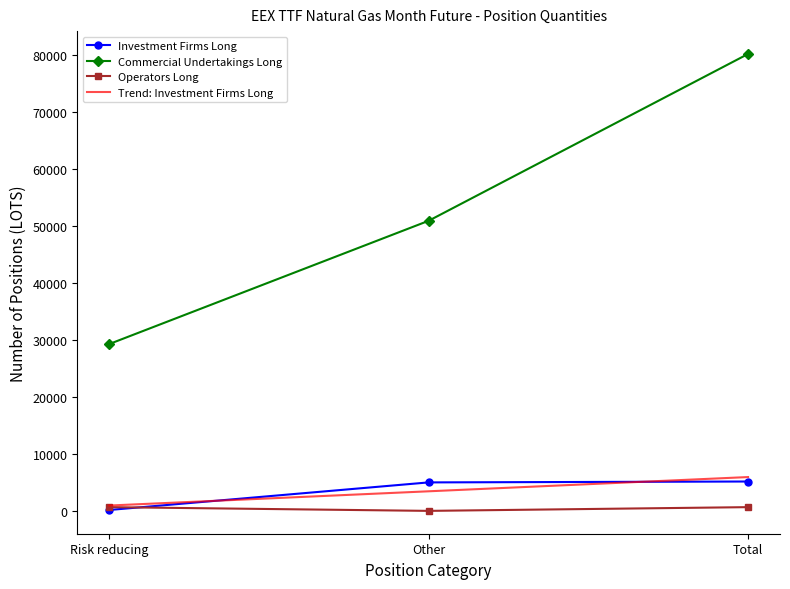

Rank the series at Other from highest to lowest value.

Commercial Undertakings Long, Investment Firms Long, Trend: Investment Firms Long, Operators Long